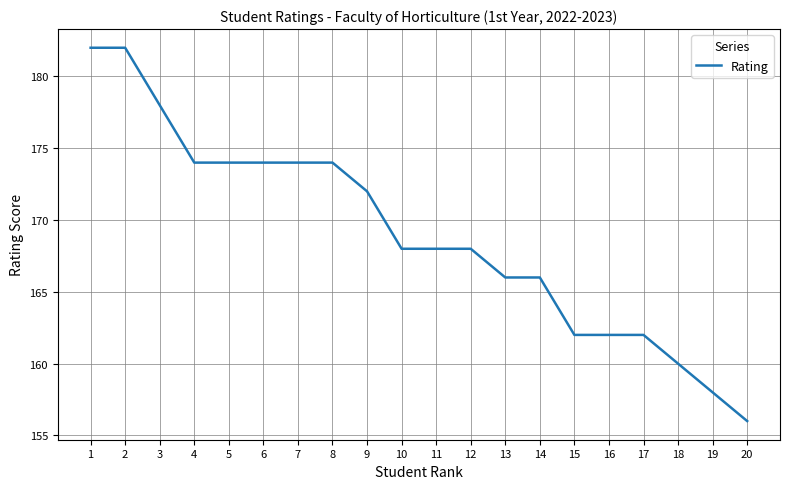

At which category does the chart reach its minimum across all series?

20